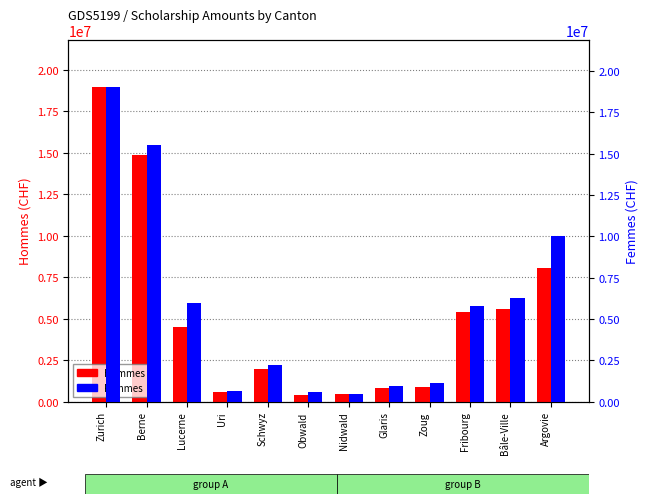

Which series has the largest range (max minus min)?

Femmes